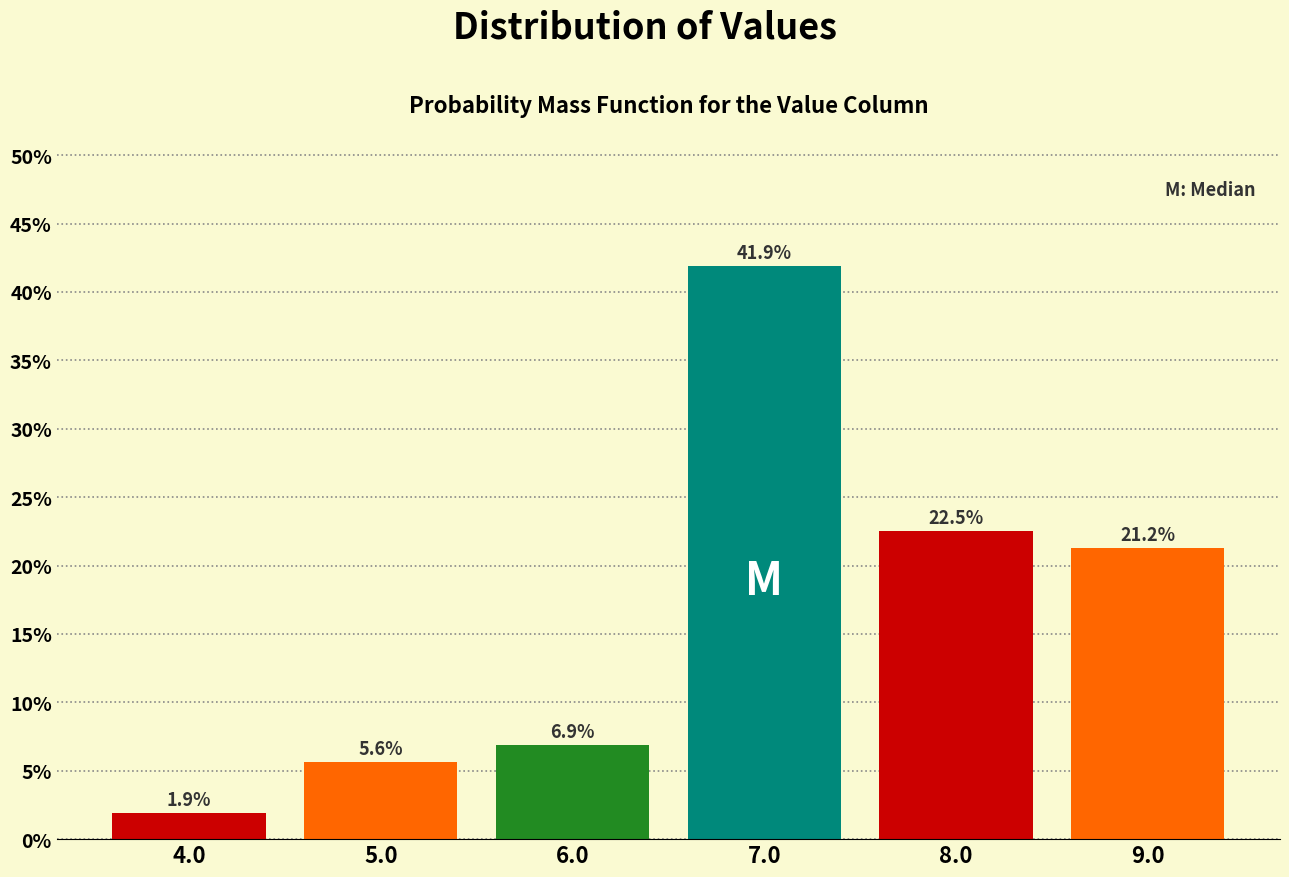

Rank the categories by value from lowest to highest.

4.0, 5.0, 6.0, 9.0, 8.0, 7.0